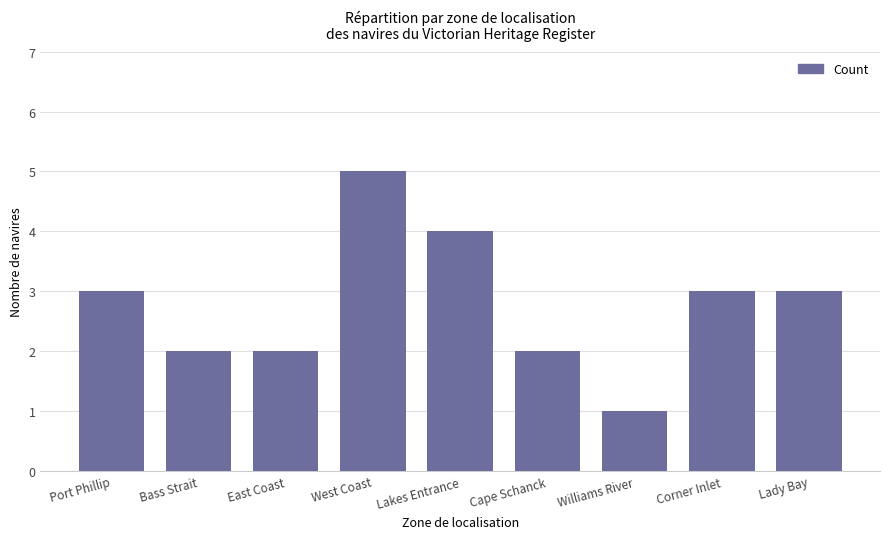

Does the chart contain any negative values?

No